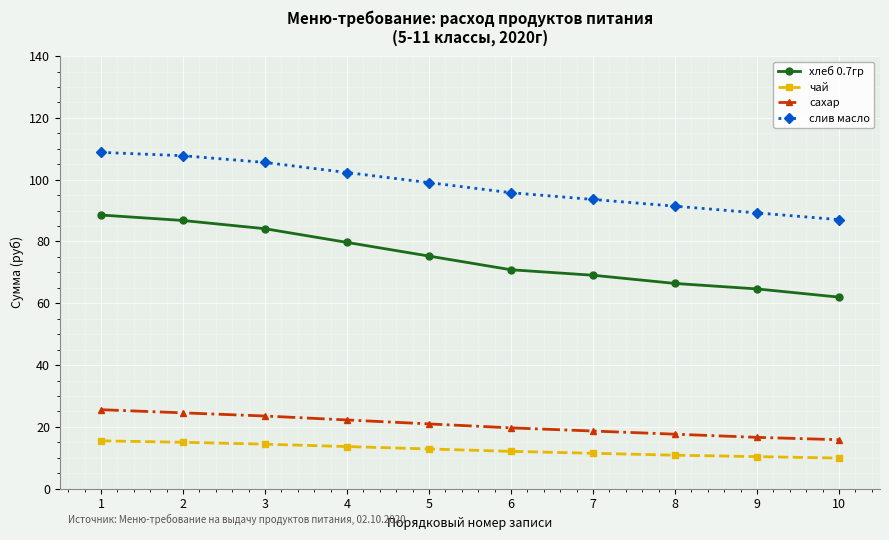

Does the chart have visible grid lines?

Yes